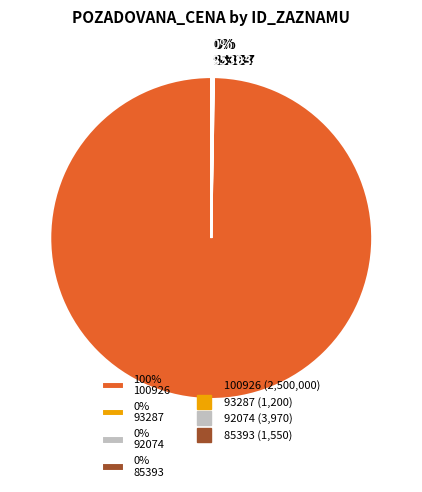

Does any single category account for the majority?

Yes